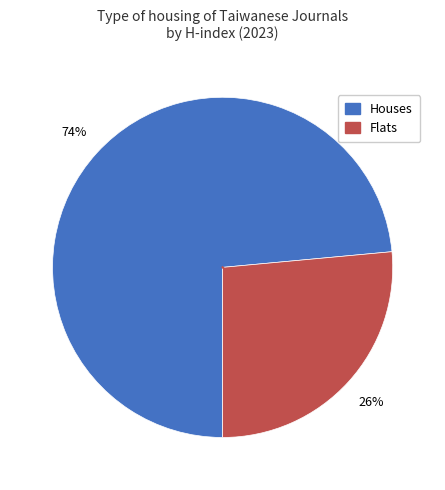

Does any single category account for the majority?

Yes